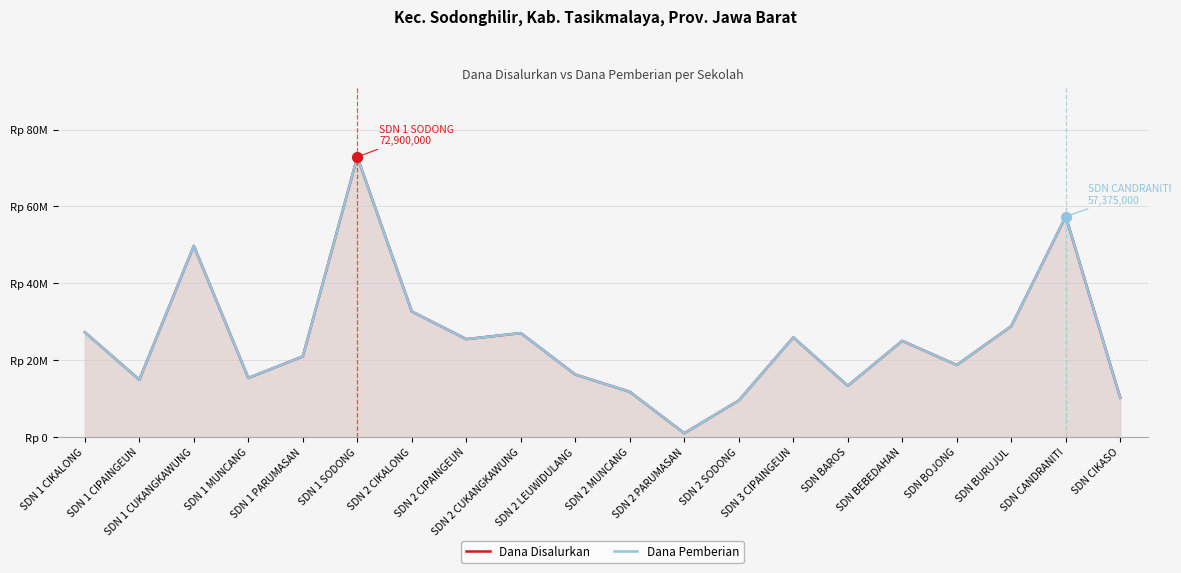

What is the total value across all series at SDN CANDRANITI?

114750000